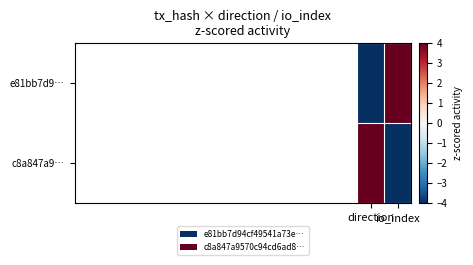

What is the greatest value displayed?

4